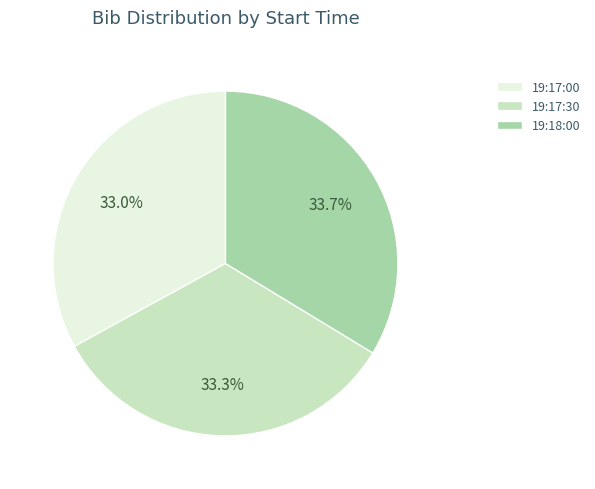

Is it true that 19:18:00 is 34% of the pie?

True